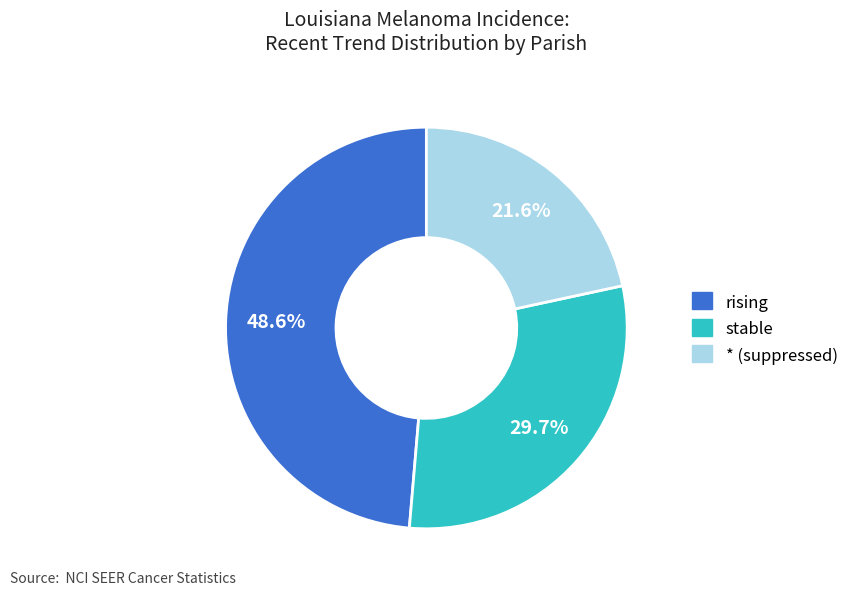

Does any single category account for the majority?

No